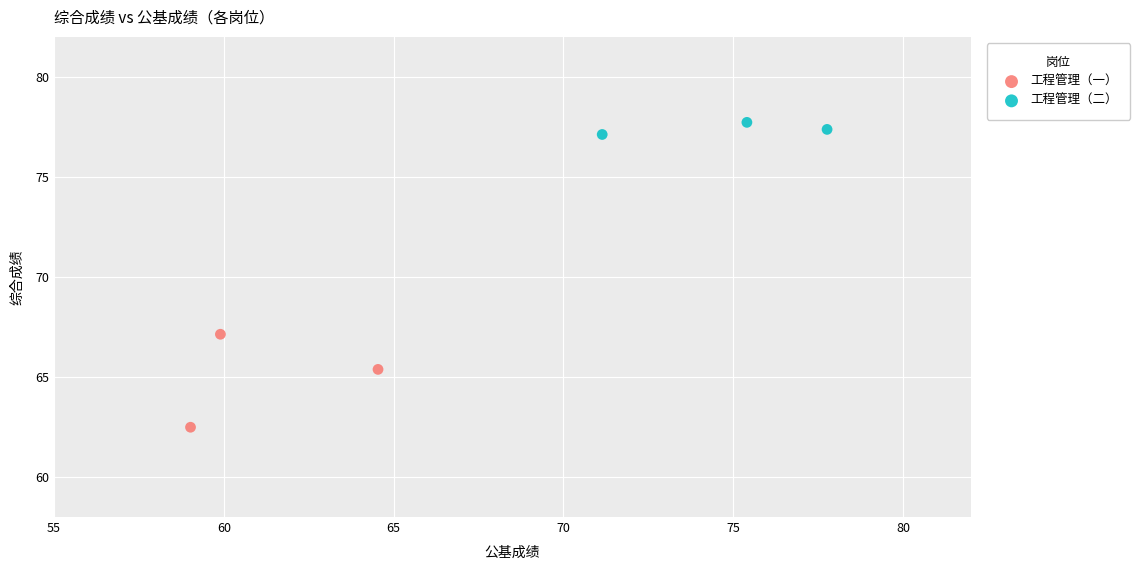

Which series contains the highest Y value?

工程管理（二）